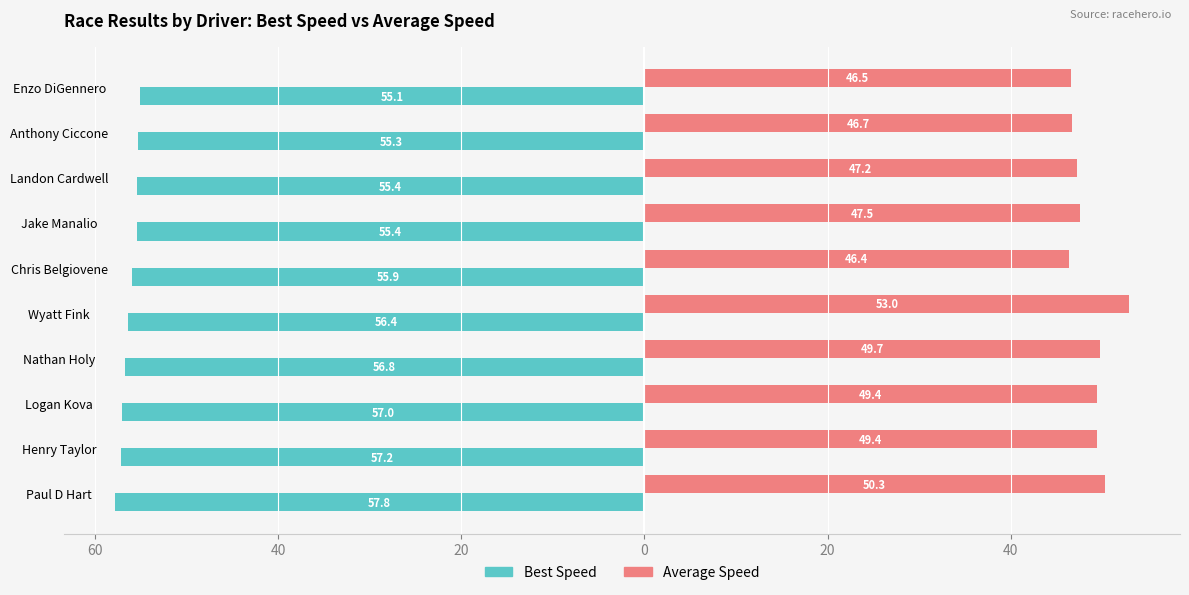

What are all the series names shown in the legend?

Best Speed, Average Speed